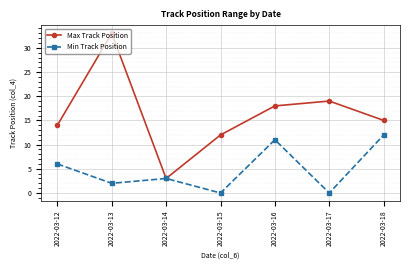

Rank the series by their average value, from lowest to highest.

Min Track Position, Max Track Position